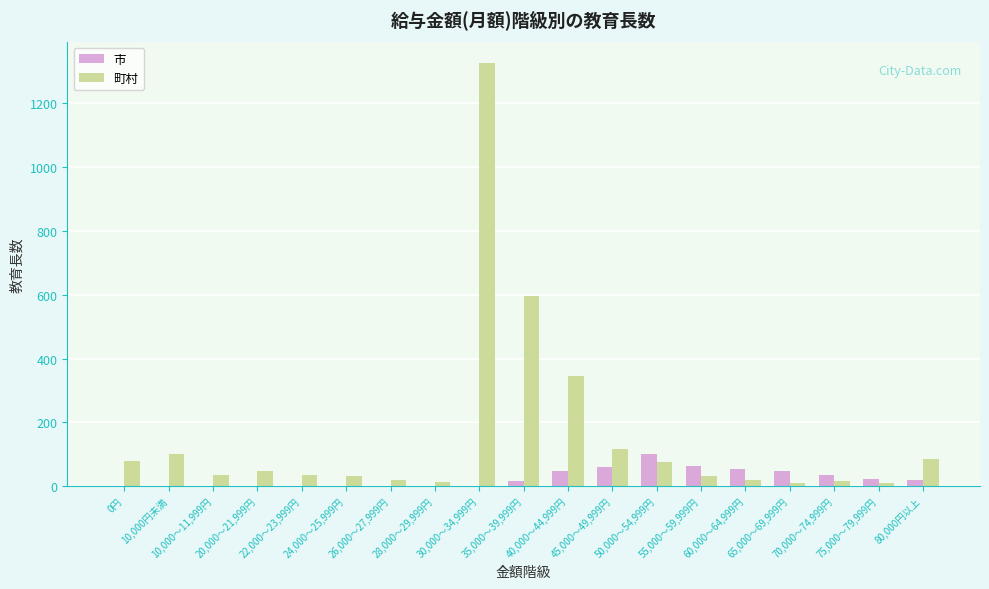

What is the maximum value for 市?

101